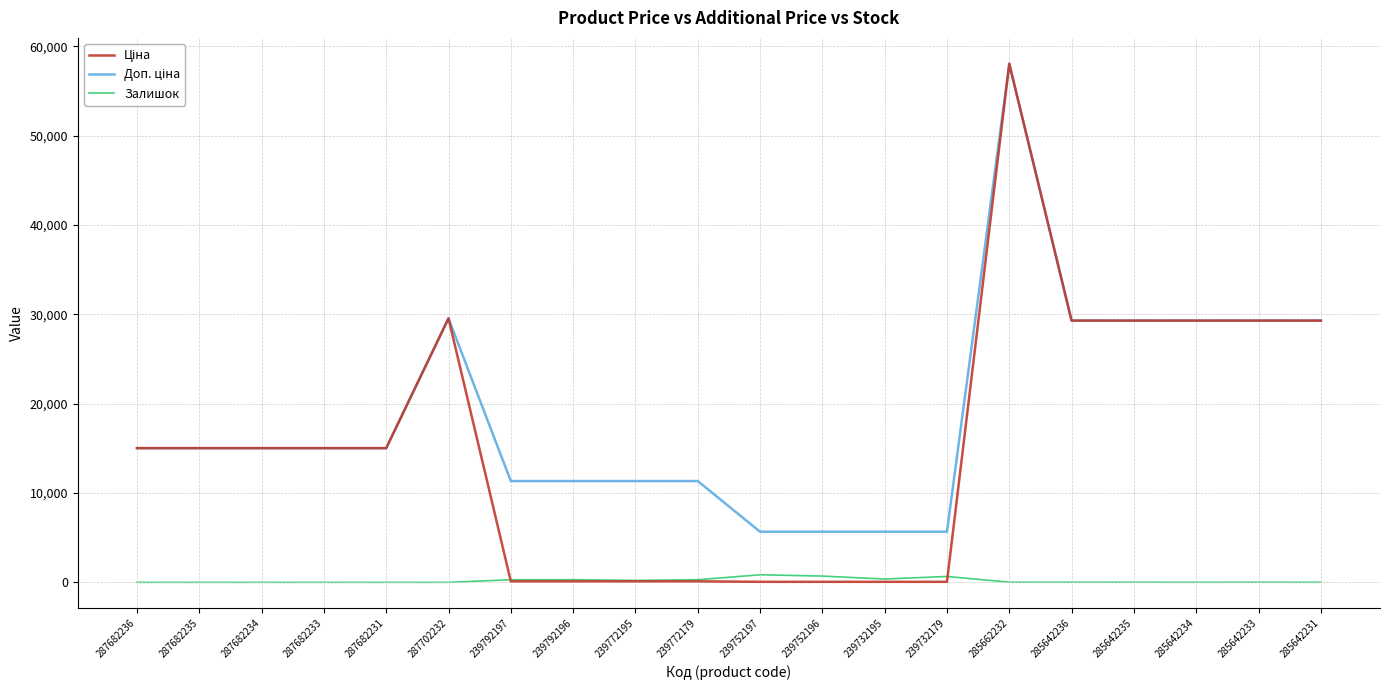

What is the spread (max minus min) of values at 287702232?

29548.9